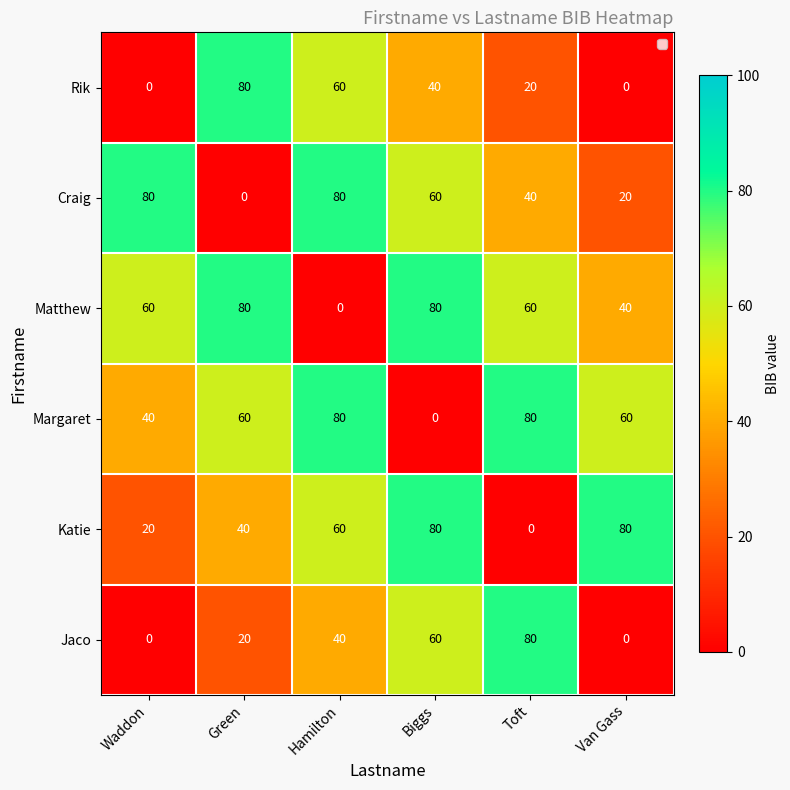

Between Green and Van Gass, which series saw the biggest shift?

Rik